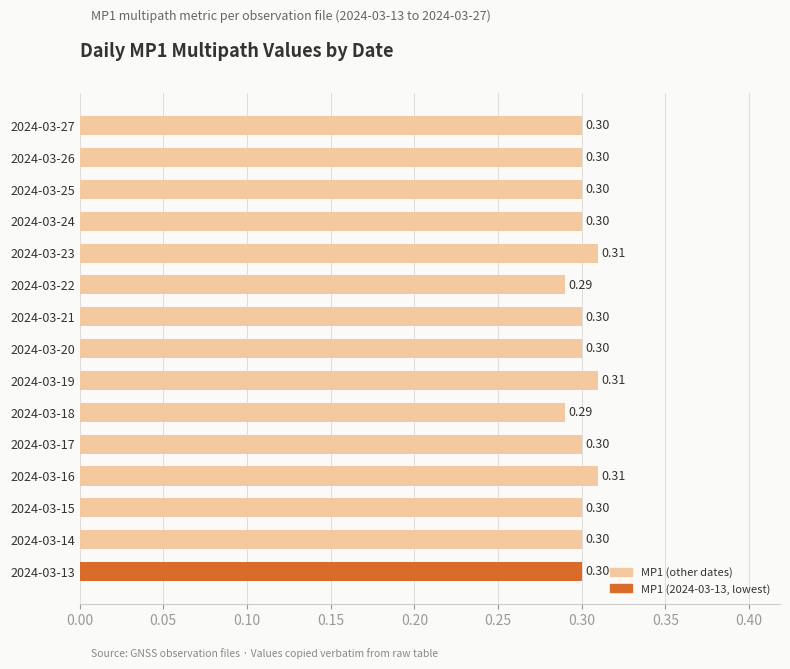

What is the sum of the values at 2024-03-14 and 2024-03-26?

0.6